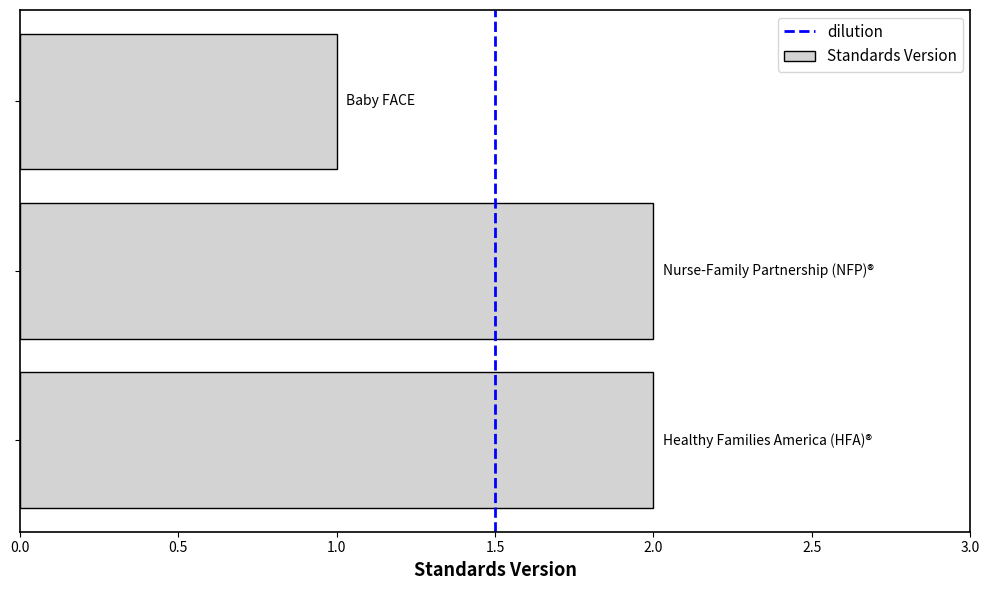

Reading bottom to top, list all the values displayed in this chart.

2	2	1